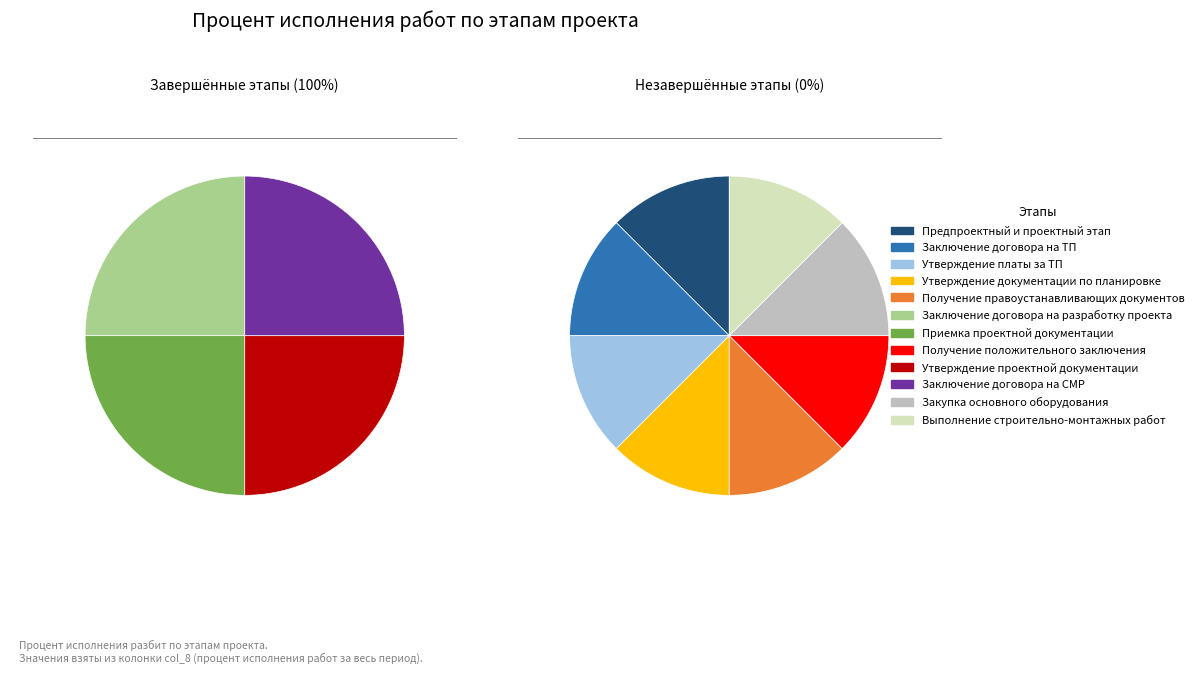

Between Предпроектный и проектный этап and Закупка основного оборудования, which is larger?

Предпроектный и проектный этап